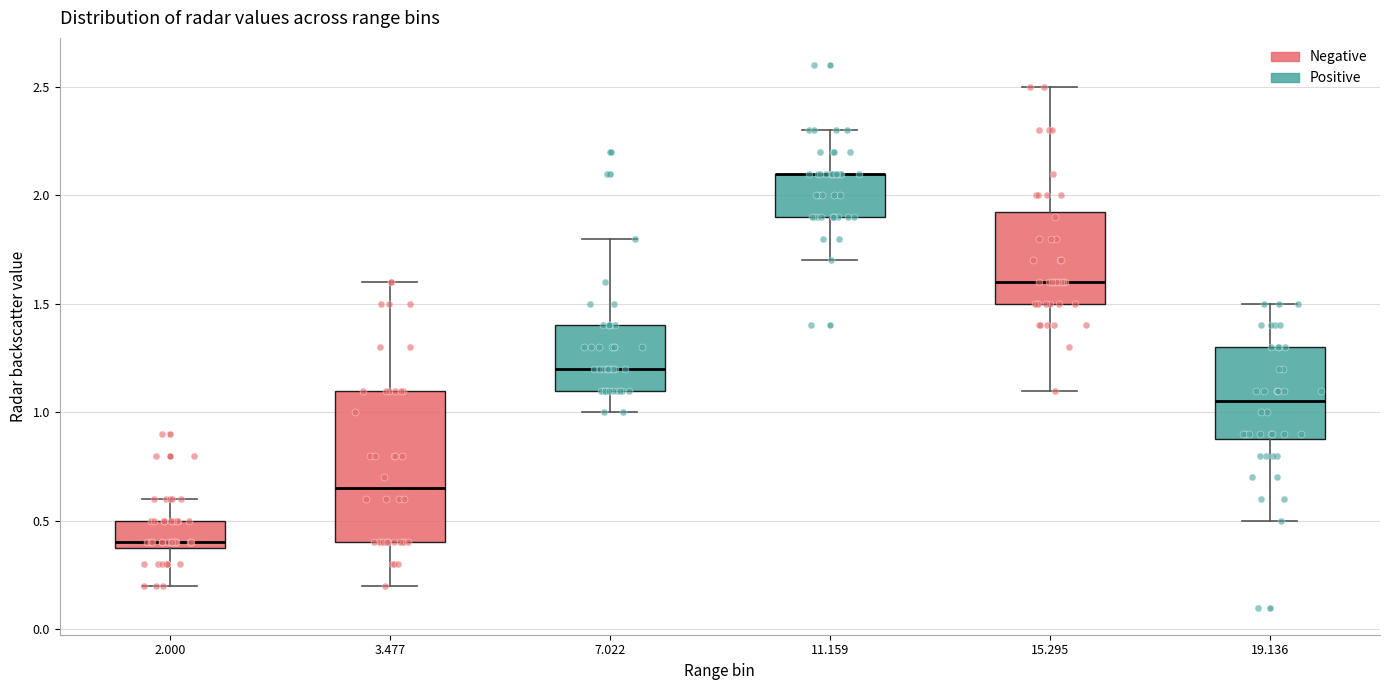

Where is the upper edge of the box at x = 11.159 on the y-axis? The values are not printed on the chart, so give them approximately, as read against the axis.

2.10